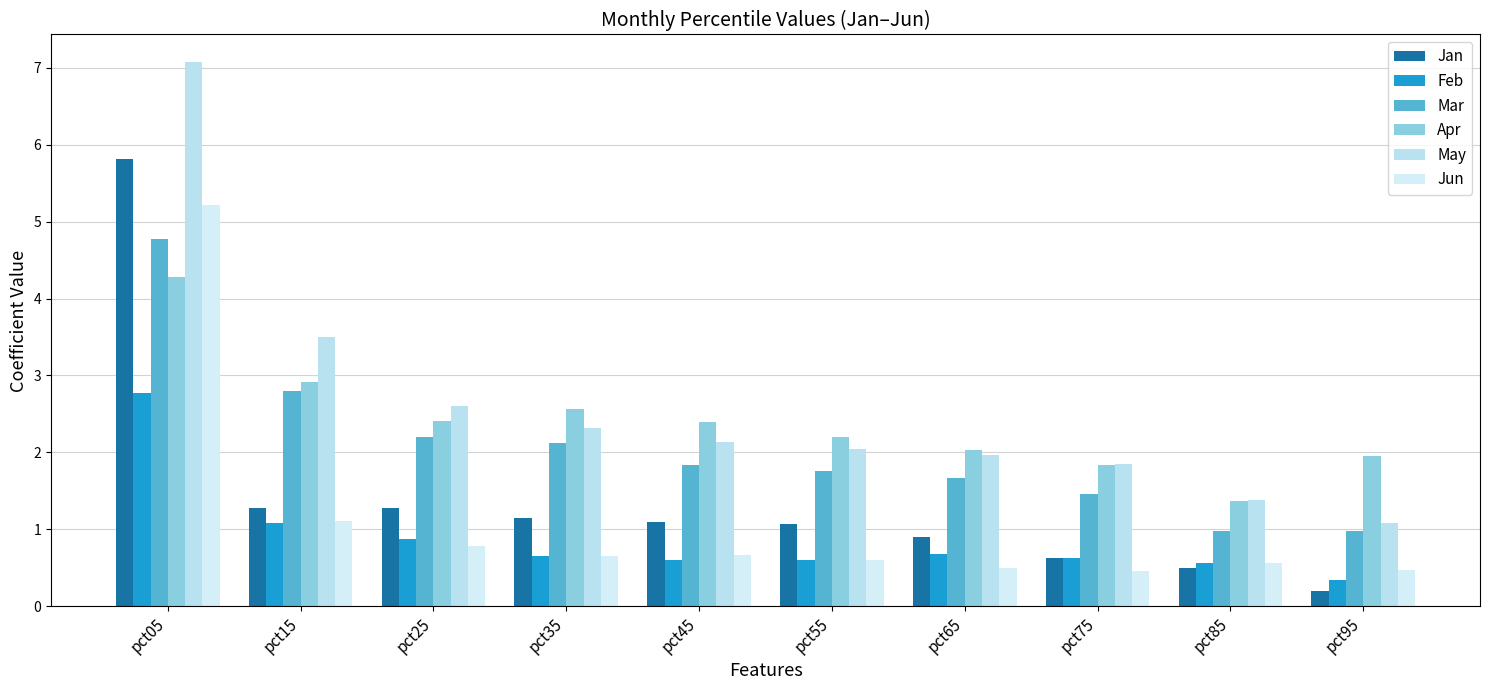

Which has a higher value, pct95 or pct75?

pct75